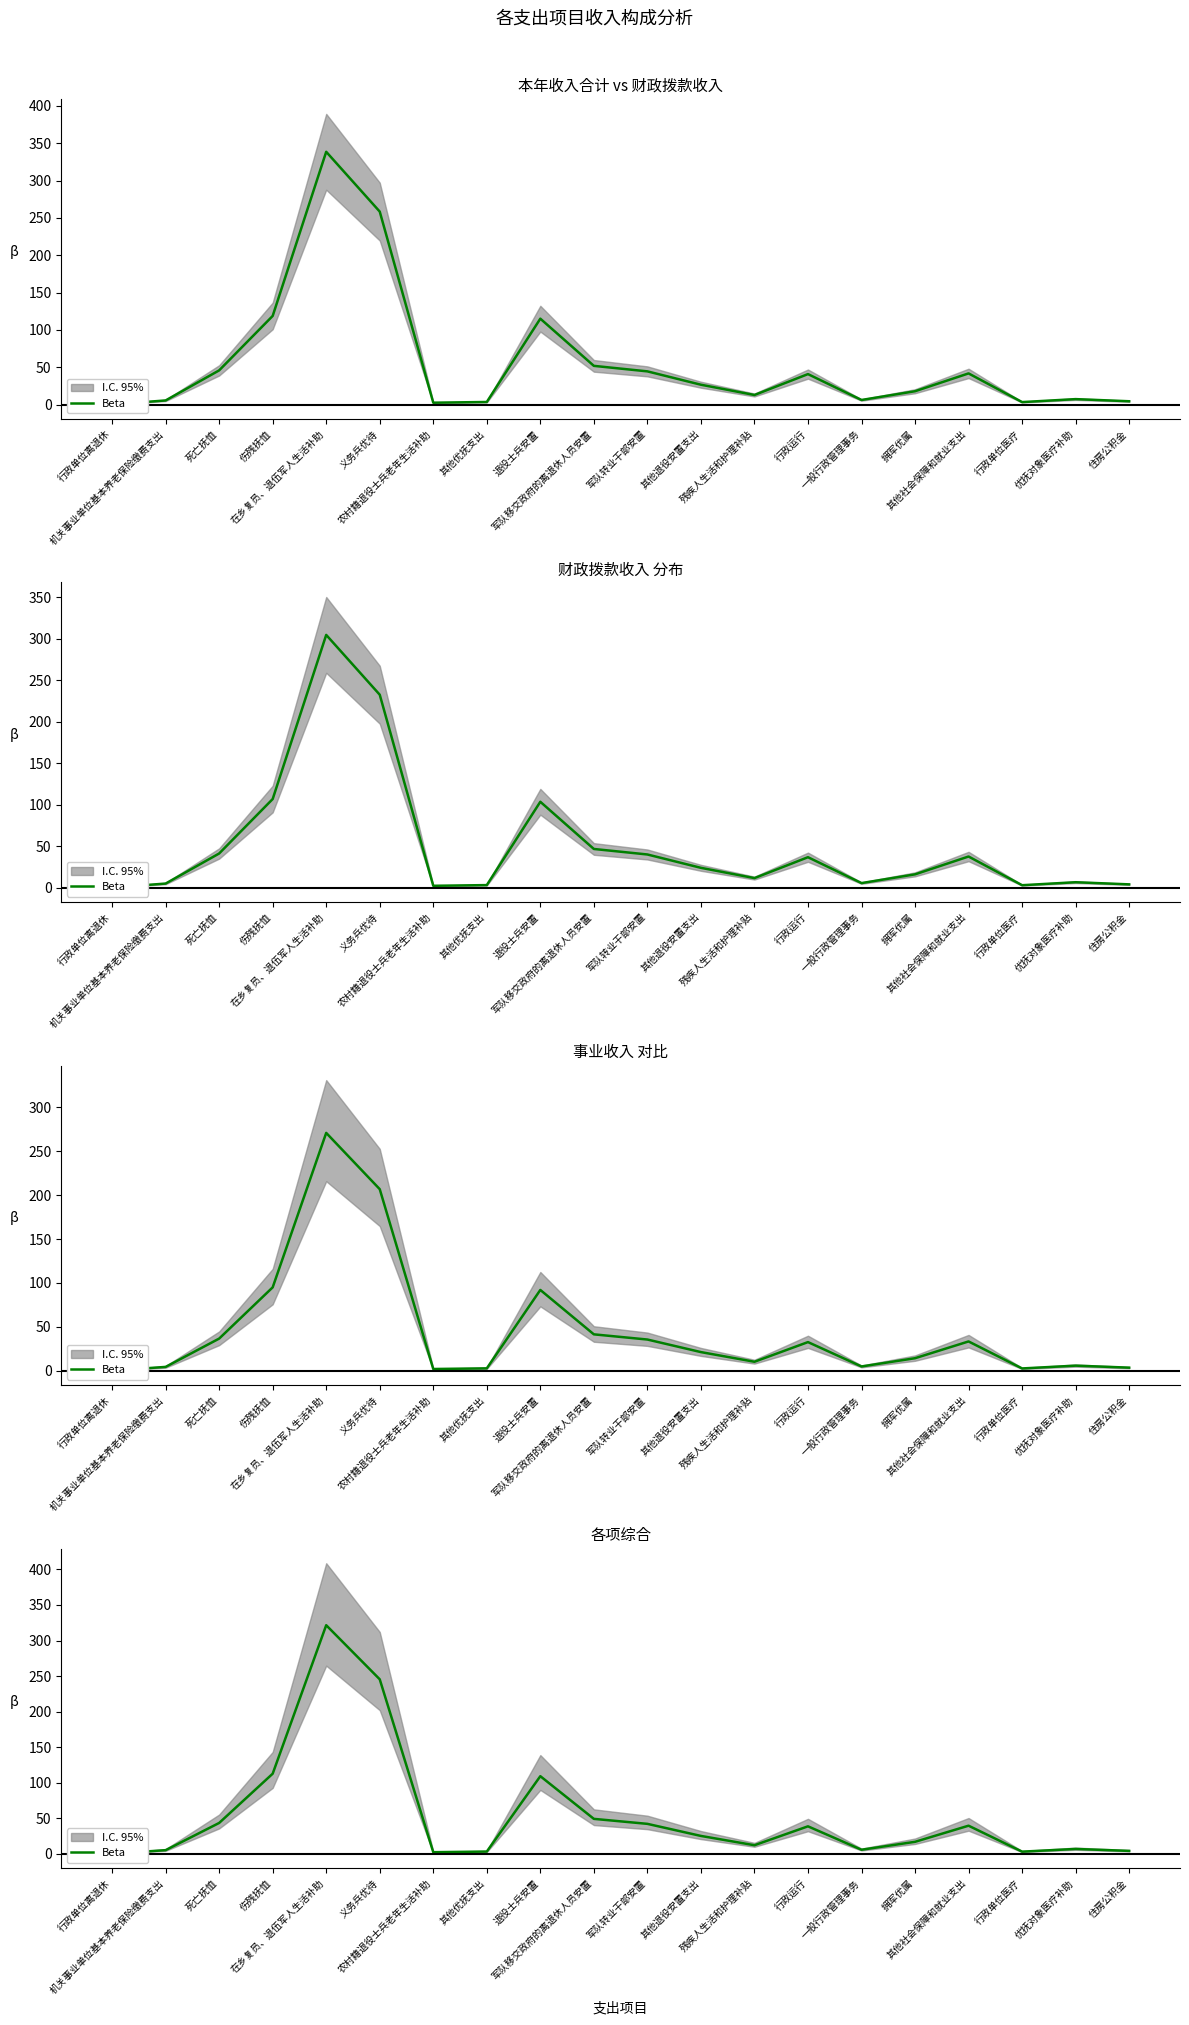

How many interior local valleys (lower than both neighbors) does the data have?

4